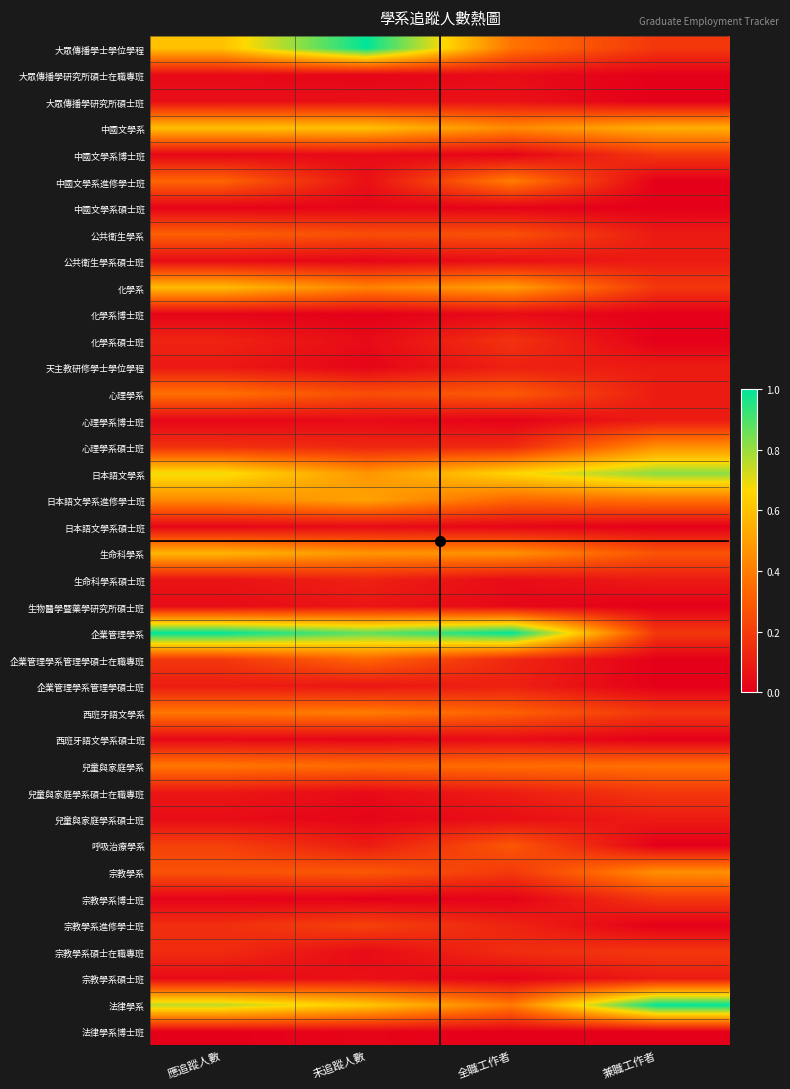

At how many categories does at least one series exceed 0?

4